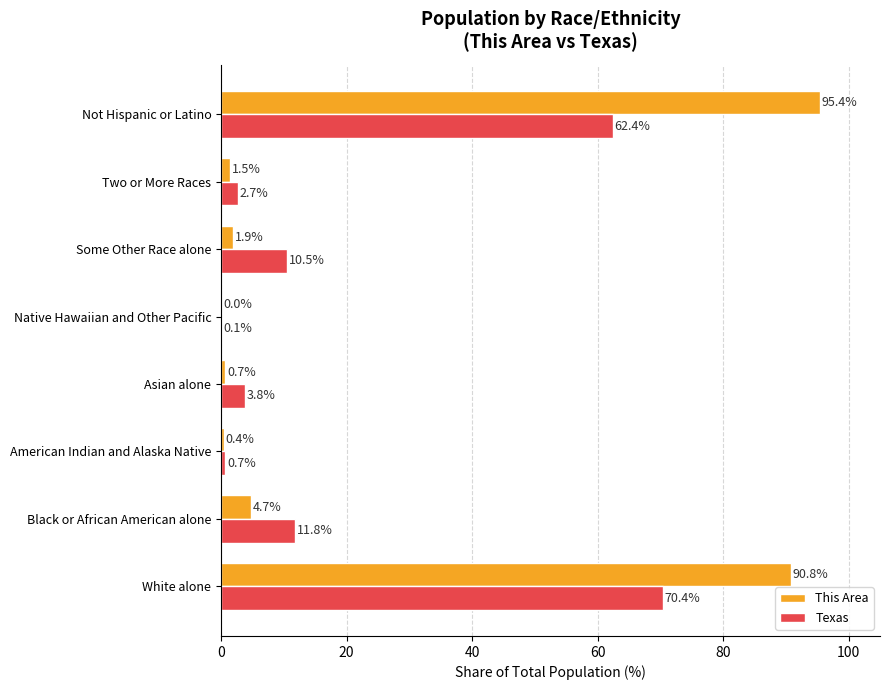

The value of Texas at White alone is 36.5. True or false?

False